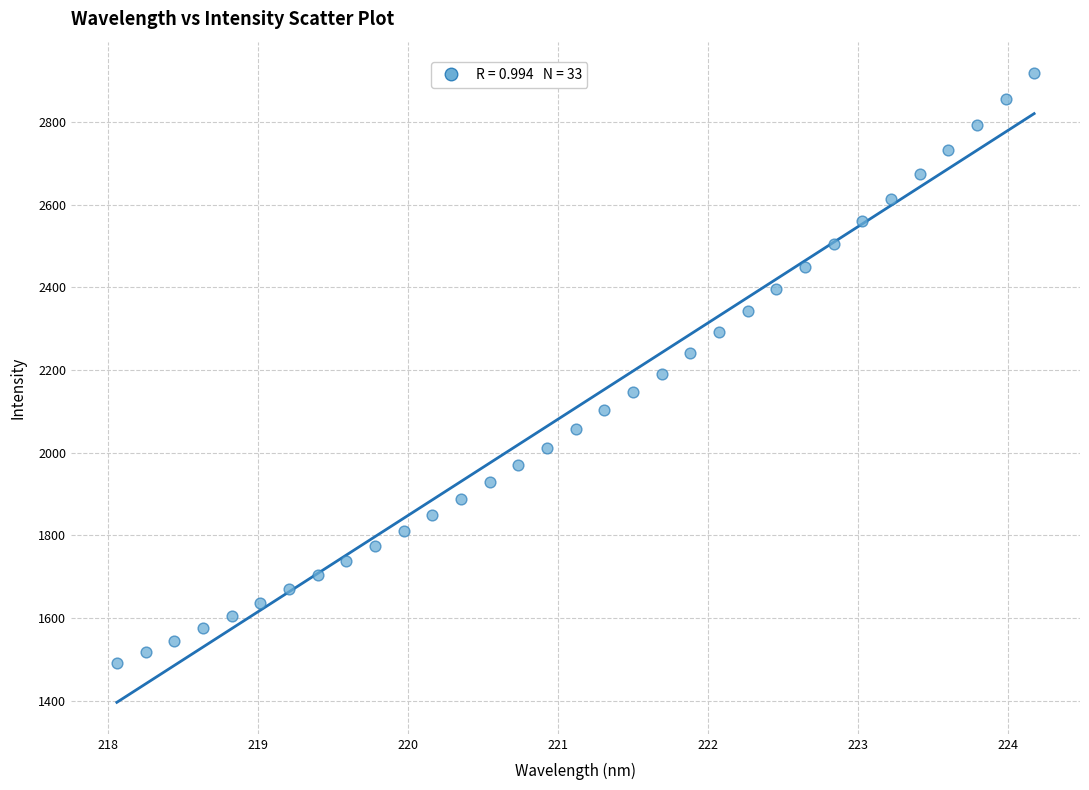

What is the range of X values (max minus min)?

6.1